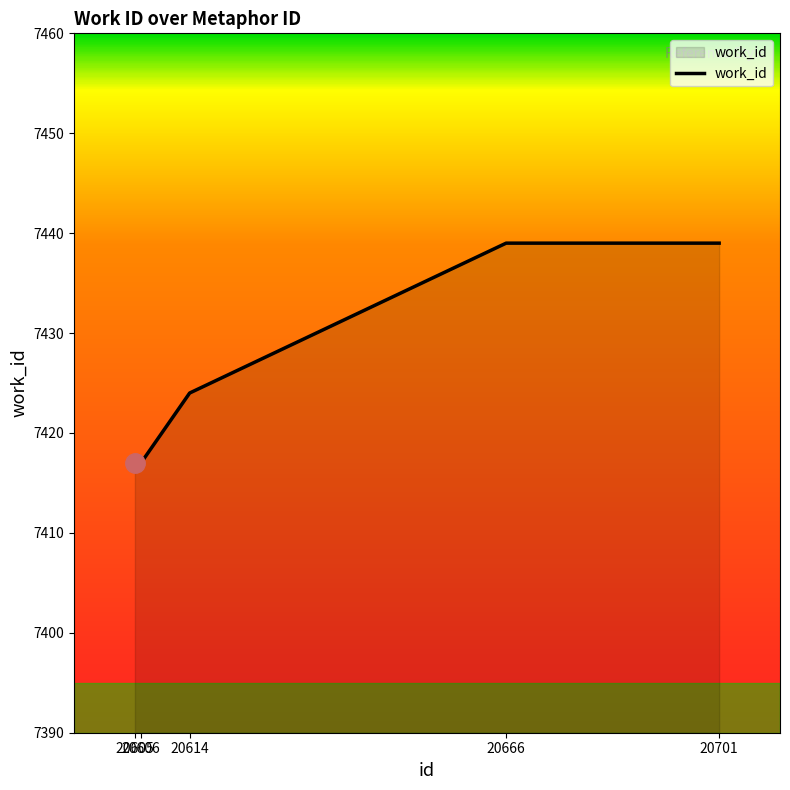

Reading left to right, what are all the values shown in this chart?

7417	7417	7424	7439	7439